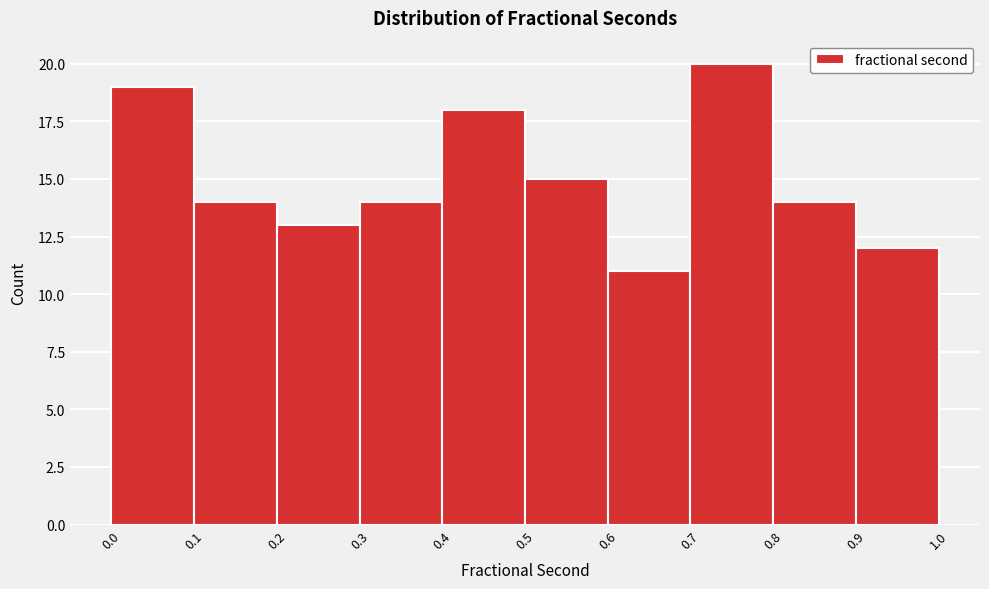

Reading left to right, transcribe this chart: for each bar, give the range it covers on the x-axis and its height. The values are not printed on the chart, so give them approximately, as read against the axis.

0.0 to 0.1: 19
0.1 to 0.2: 14
0.2 to 0.3: 13
0.3 to 0.4: 14
0.4 to 0.5: 18
0.5 to 0.6: 15
0.6 to 0.7: 11
0.7 to 0.8: 20
0.8 to 0.9: 14
0.9 to 1.0: 12